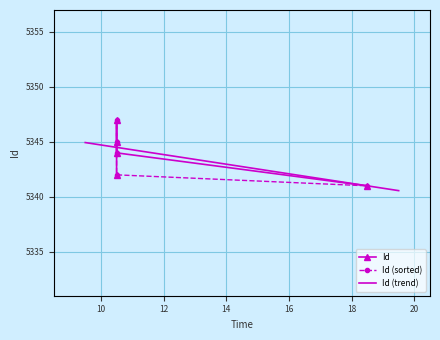

True or false: the data shows 5345 at 10:30.

True